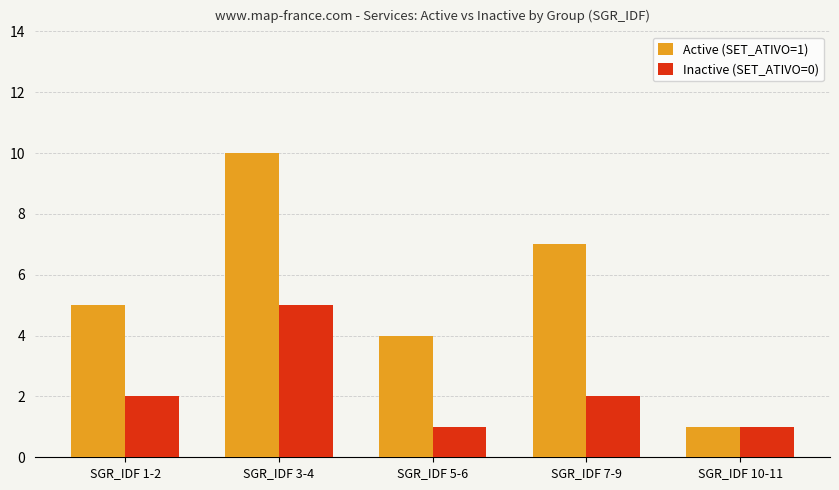

What is the lowest value of the Inactive (SET_ATIVO=0) series?

1